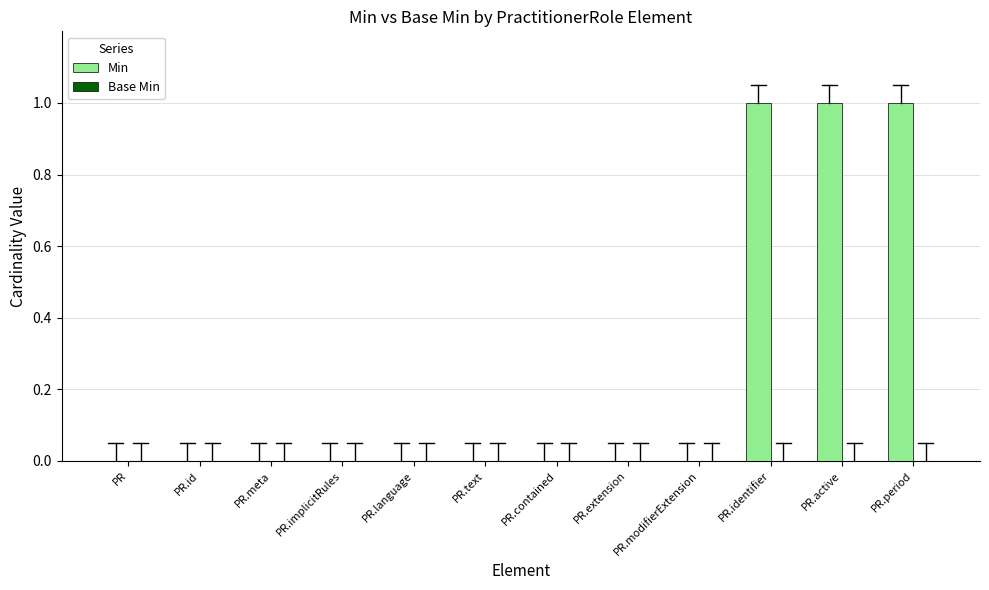

What is the change in value from PR.modifierExtension to PR.period?

+1